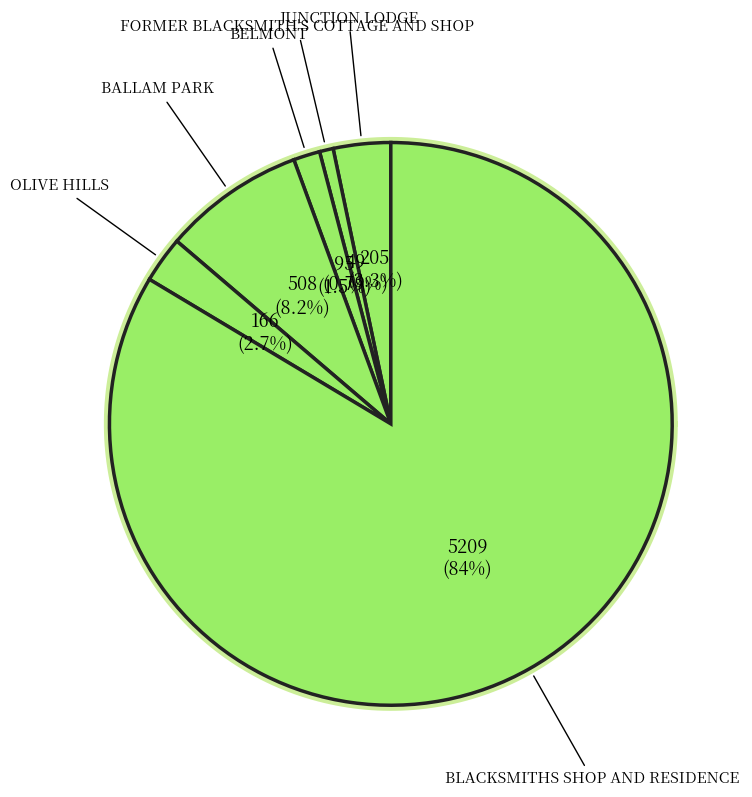

Is it true that FORMER BLACKSMITH'S COTTAGE AND SHOP is 11% of the pie?

False